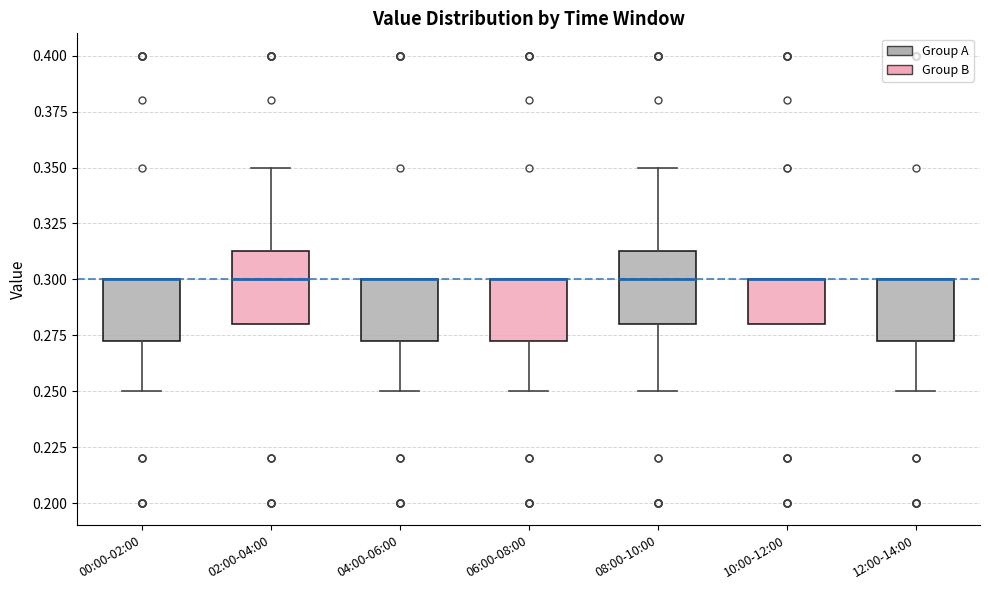

Reading left to right, transcribe this box plot: for each box, give where its median line is, the range the box spans, and where its two whiskers end, as read against the y-axis. The values are not printed on the chart, so give them approximately, as read against the axis.

00:00-02:00: median 0.300 (drawn on the box's upper edge), box 0.275 to 0.300, whiskers 0.250 to 0.300
02:00-04:00: median 0.300, box 0.280 to 0.315, whiskers 0.280 to 0.350
04:00-06:00: median 0.300 (drawn on the box's upper edge), box 0.275 to 0.300, whiskers 0.250 to 0.300
06:00-08:00: median 0.300 (drawn on the box's upper edge), box 0.275 to 0.300, whiskers 0.250 to 0.300
08:00-10:00: median 0.300, box 0.280 to 0.315, whiskers 0.250 to 0.350
10:00-12:00: median 0.300 (drawn on the box's upper edge), box 0.280 to 0.300, whiskers 0.280 to 0.300
12:00-14:00: median 0.300 (drawn on the box's upper edge), box 0.275 to 0.300, whiskers 0.250 to 0.300